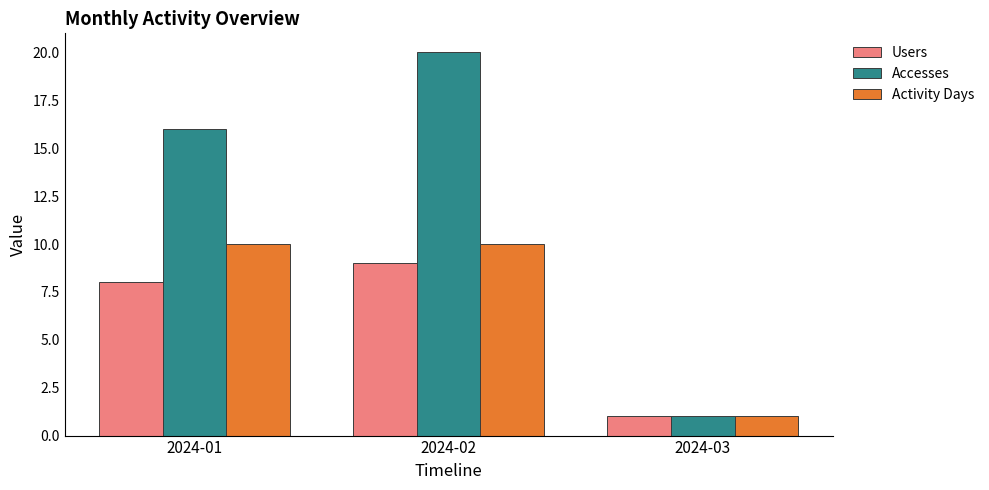

The Users series shows 9 at 2024-02. True or false?

True